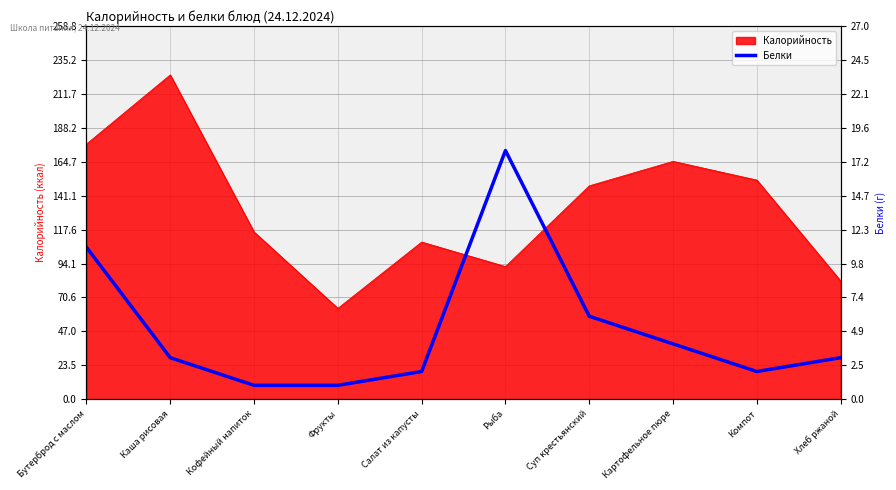

At which category does the chart reach its minimum across all series?

Кофейный напиток